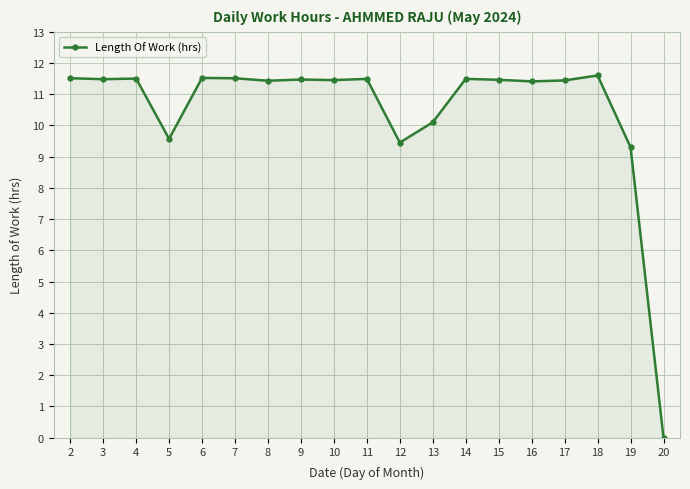

True or false: the data shows 11.5 at 15.

True